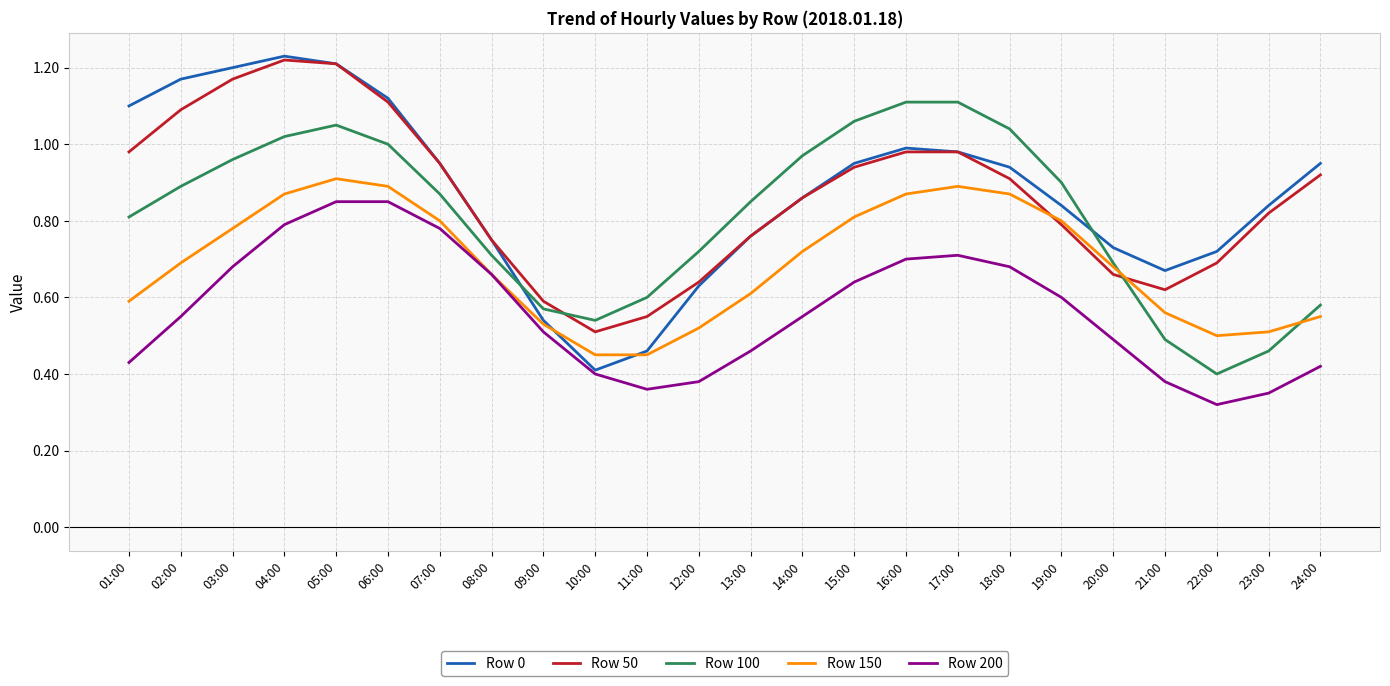

True or false: Row 50 and Row 200 cross at least once.

False